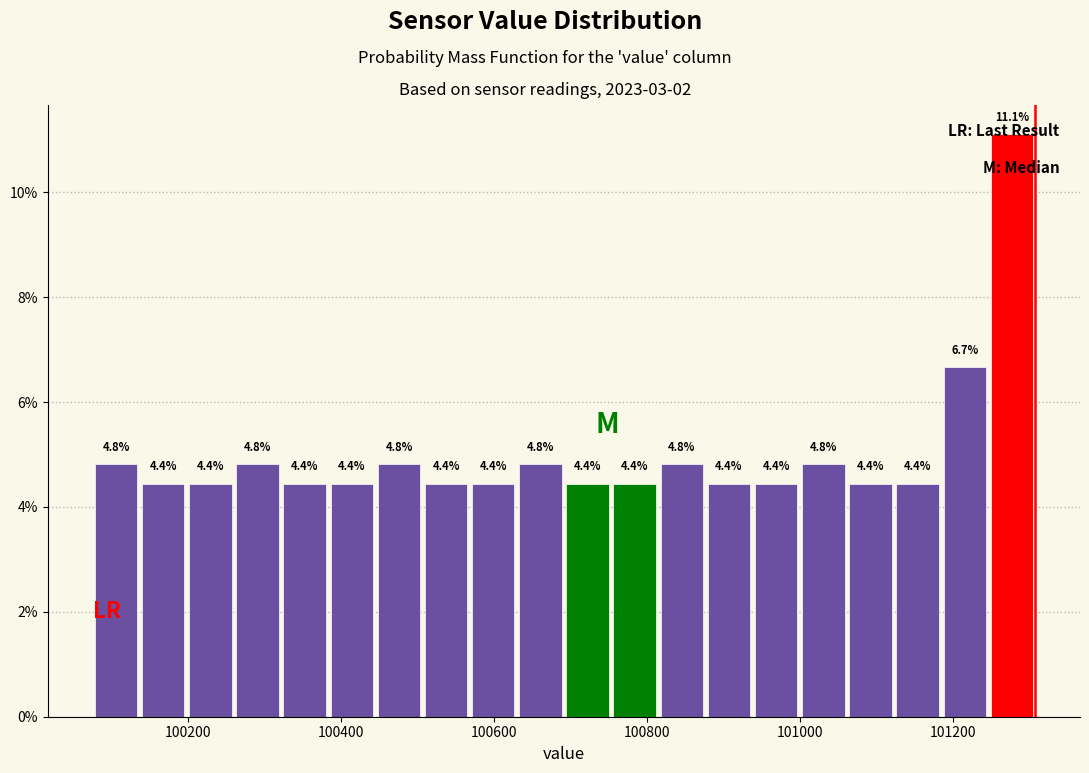

Read against the x-axis, roughly where is the centre of the tallest bar?

101280